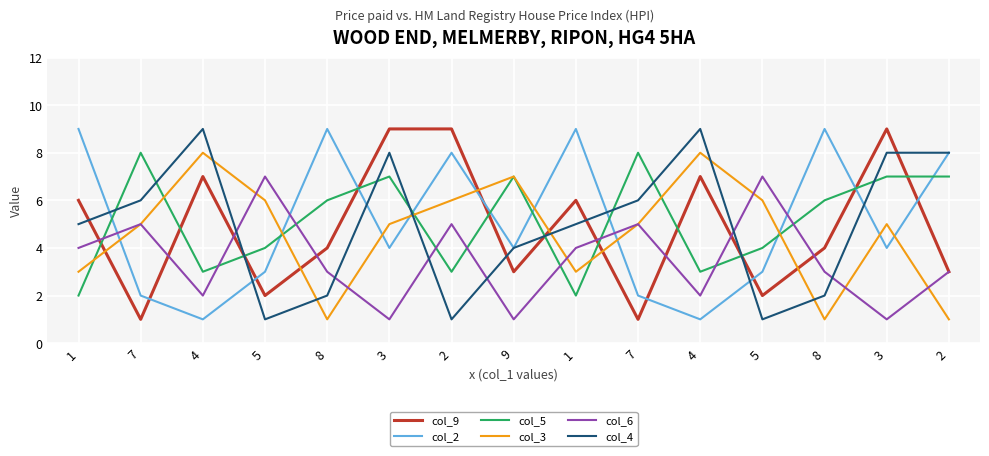

At which label does col_3 first exceed 5?

4